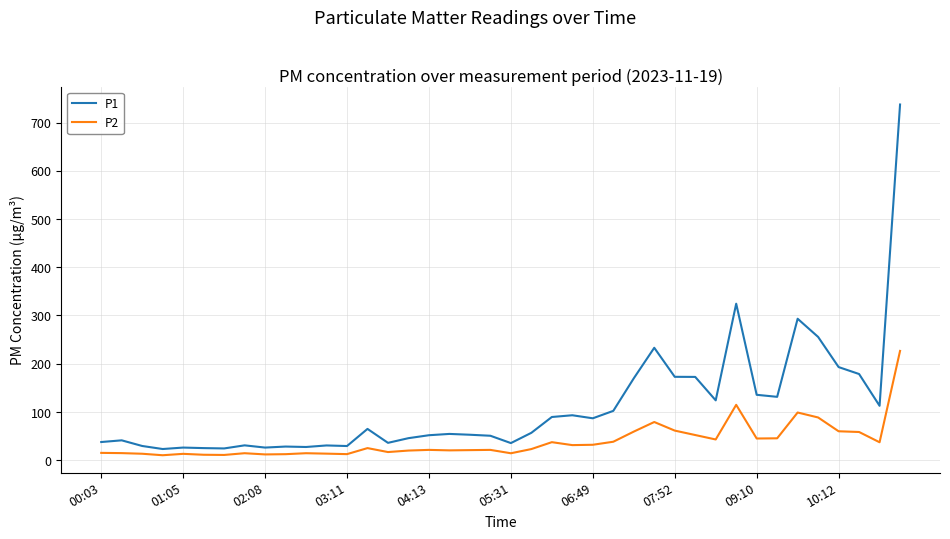

Which series has the largest total across all categories?

P1